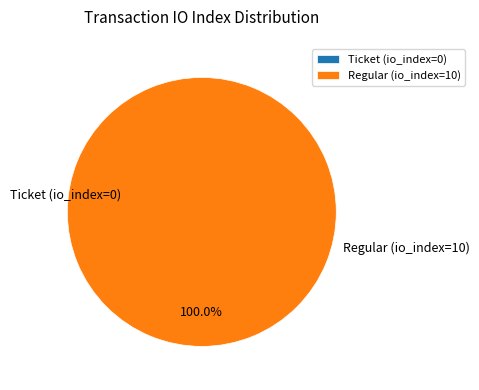

Rank the categories by value from highest to lowest.

Regular (io_index=10), Ticket (io_index=0)